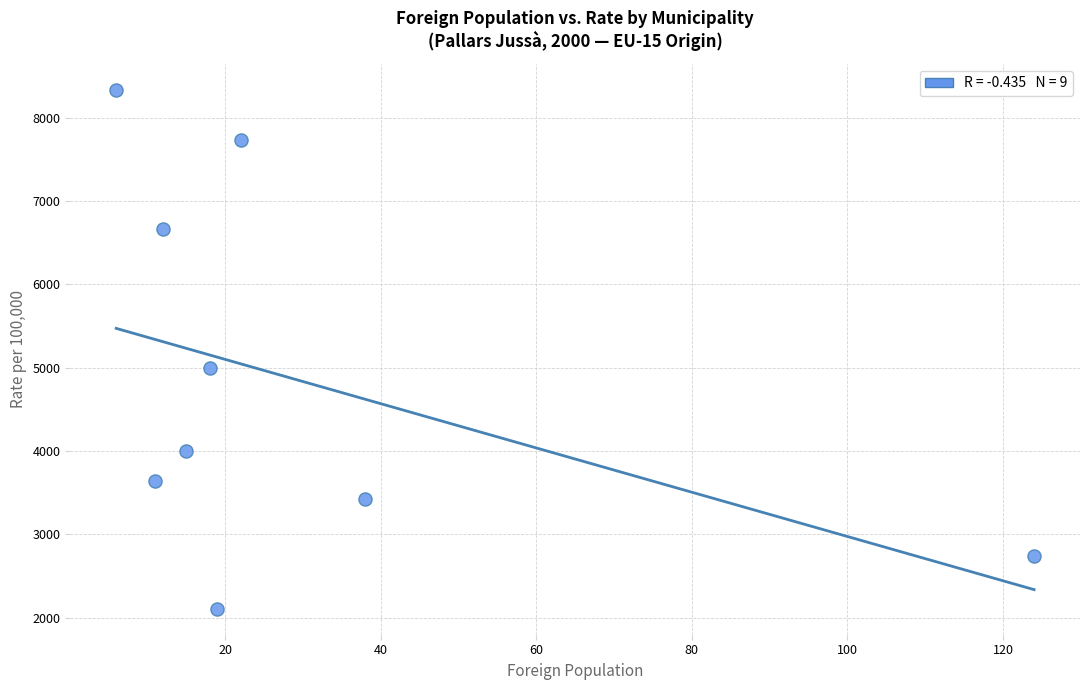

What Y value in the scatter plot is closest to 5219?

5000